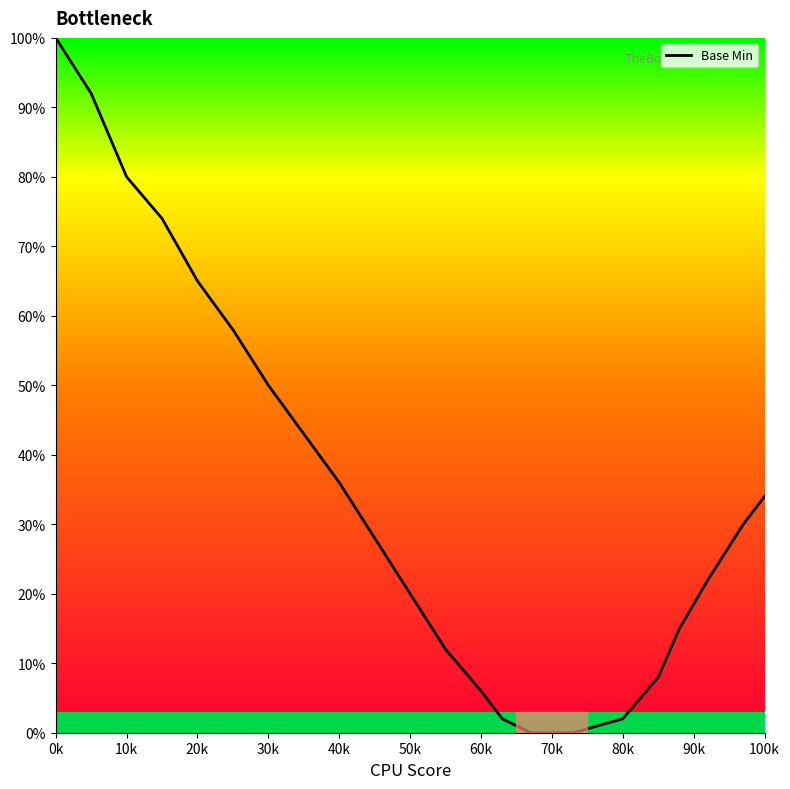

What is the difference between the maximum and minimum values?

100